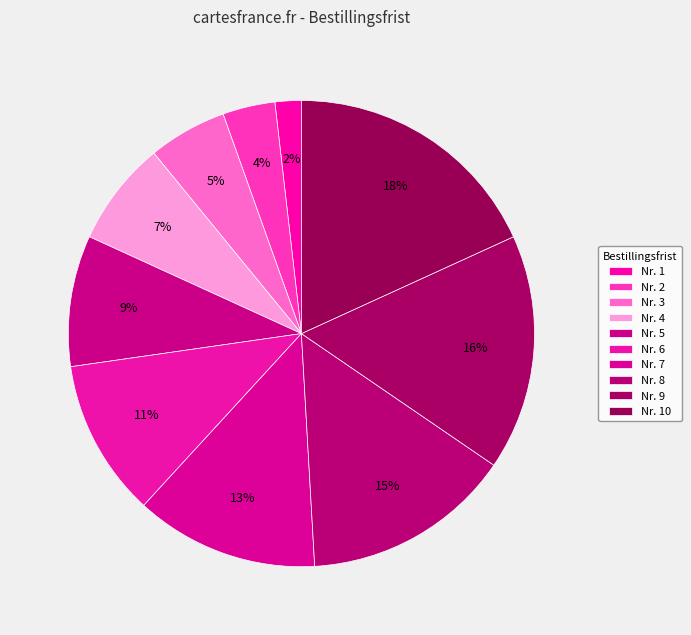

Count the number of slices in the pie.

10